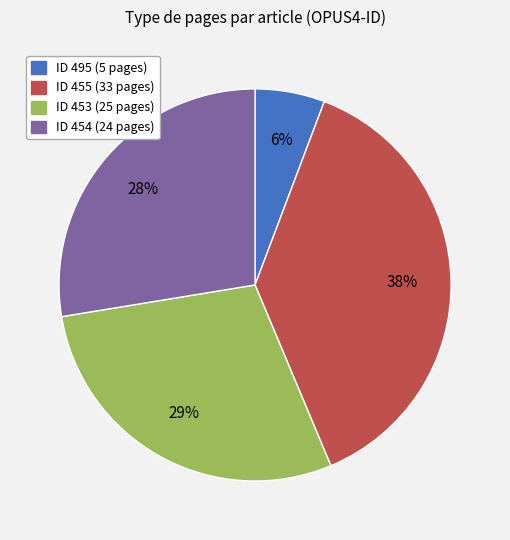

Does any single category account for the majority?

No